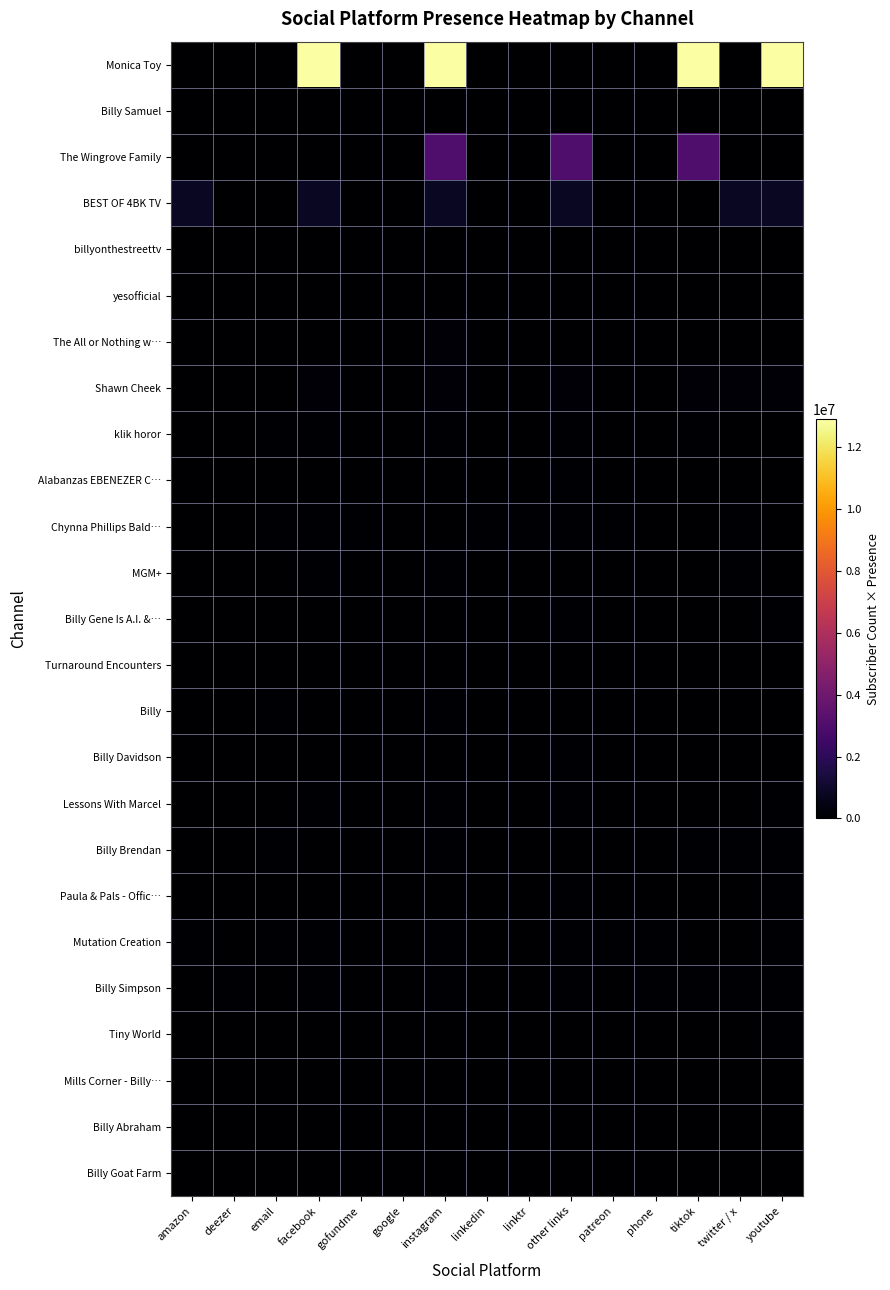

At gofundme, list the series in order from smallest to largest.

Monica Toy, Billy Samuel, The Wingrove Family, BEST OF 4BK TV, billyonthestreettv, yesofficial, The All or Nothing w…, Shawn Cheek, klik horor, Alabanzas EBENEZER C…, MGM+, Billy Gene Is A.I. &…, Turnaround Encounters, Billy, Billy Davidson, Lessons With Marcel, Billy Brendan, Paula & Pals - Offic…, Mutation Creation, Billy Simpson, Tiny World, Mills Corner - Billy…, Billy Abraham, Billy Goat Farm, Chynna Phillips Bald…